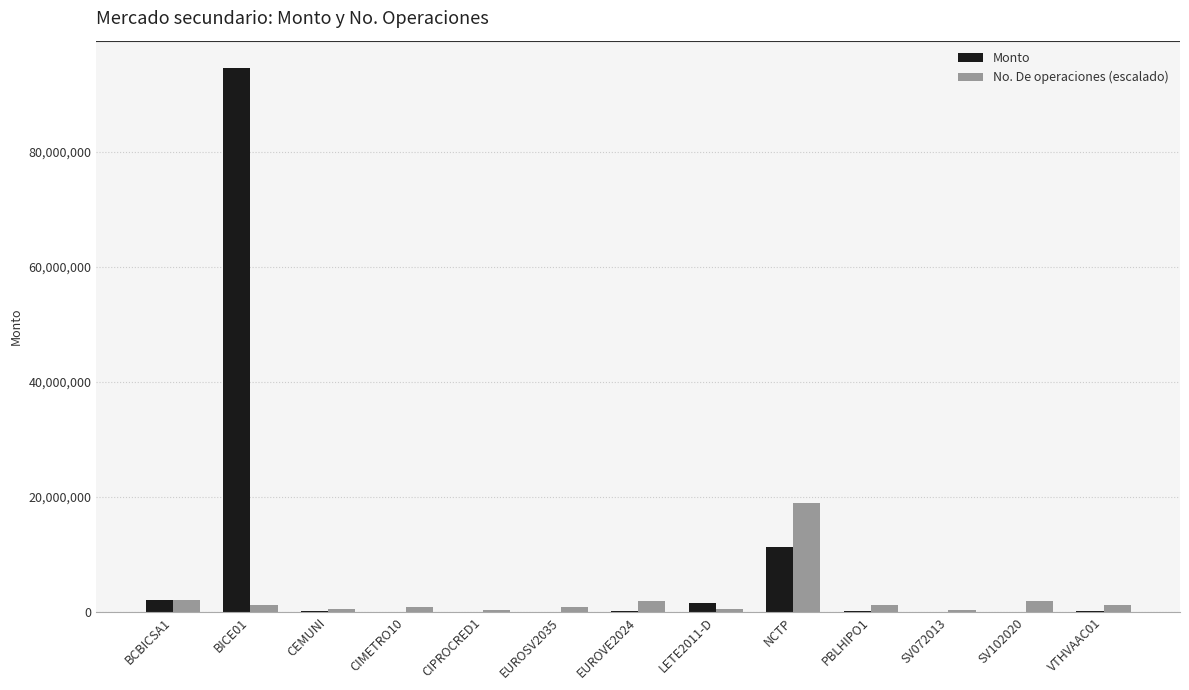

At which category is the sum across all series the highest?

BICE01